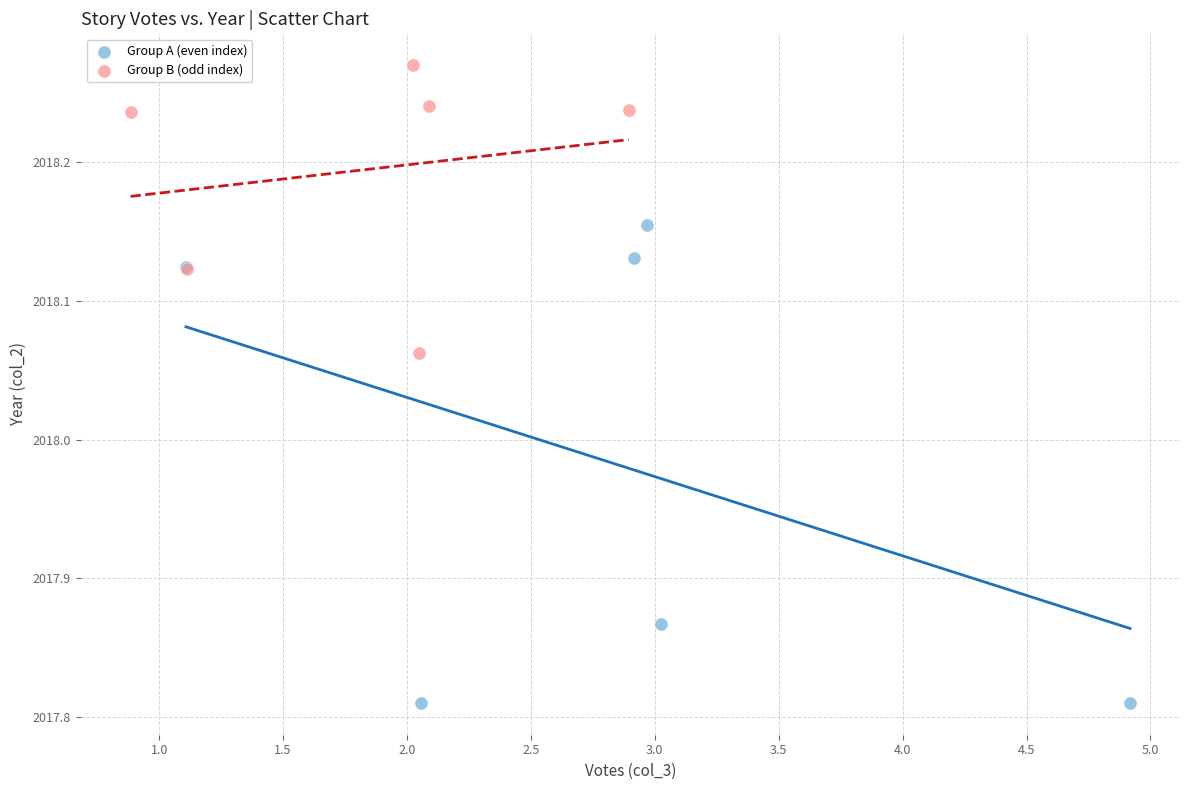

Which series reaches the minimum Y coordinate?

Group A (even index)